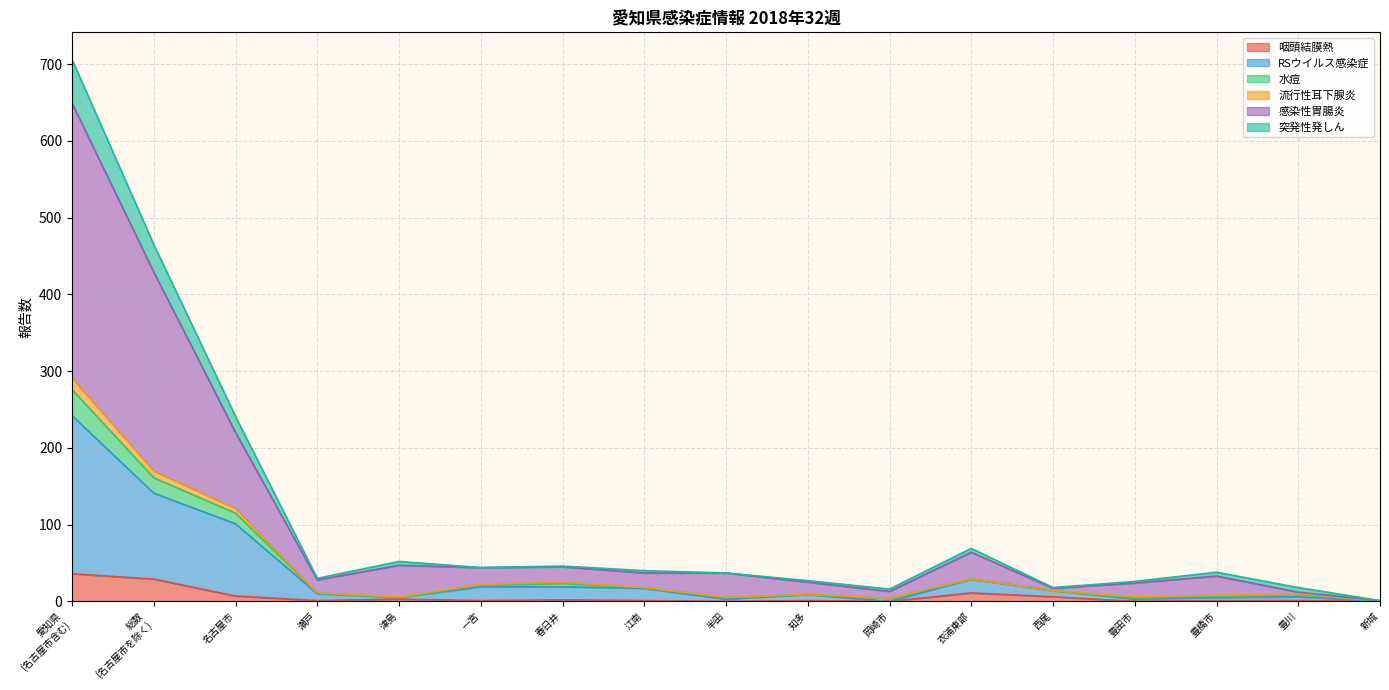

What are all the series names shown in the legend?

咽頭結膜熱, RSウイルス感染症, 水痘, 流行性耳下腺炎, 感染性胃腸炎, 突発性発しん